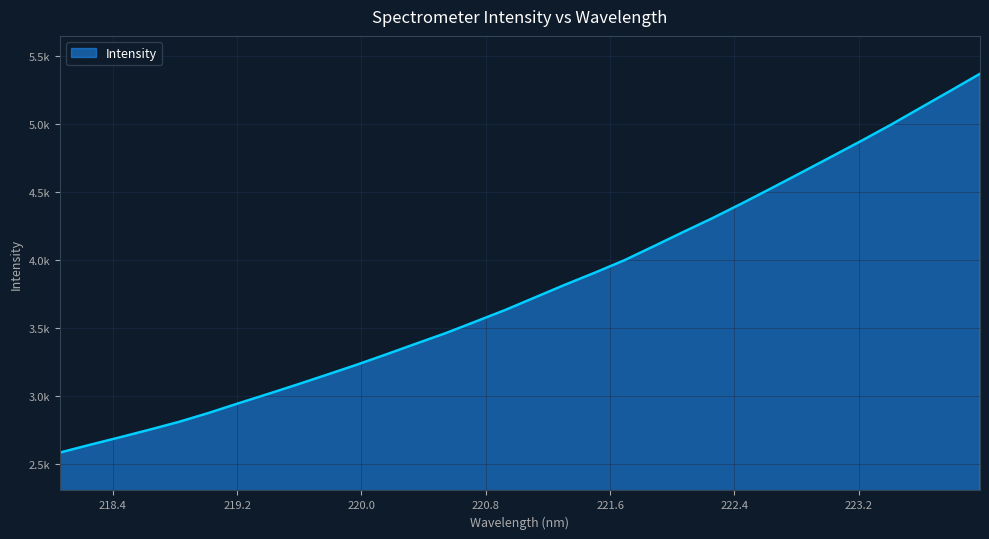

Does the chart have visible grid lines?

Yes